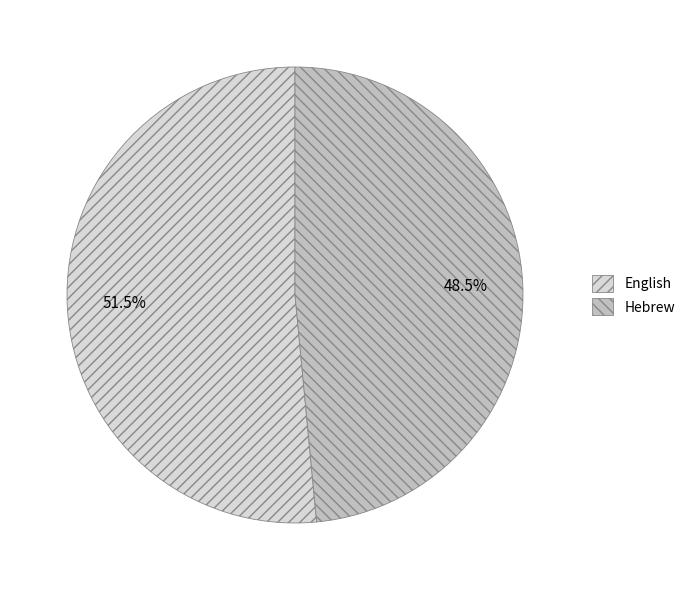

Which category has the biggest portion of the pie?

English